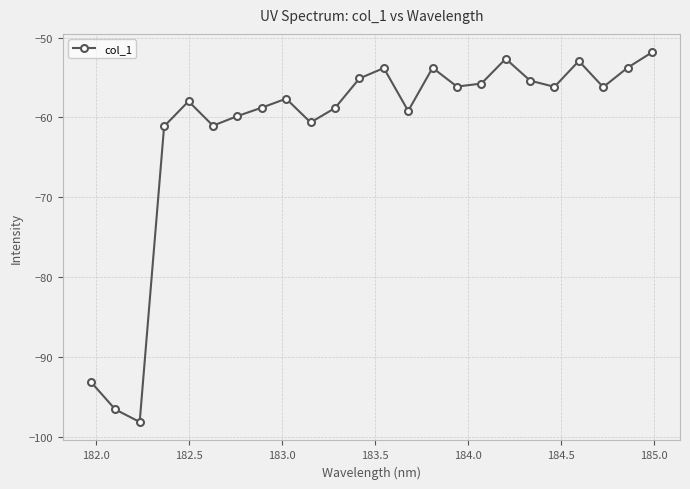

What is the value of the 13th point from the left?

-53.8